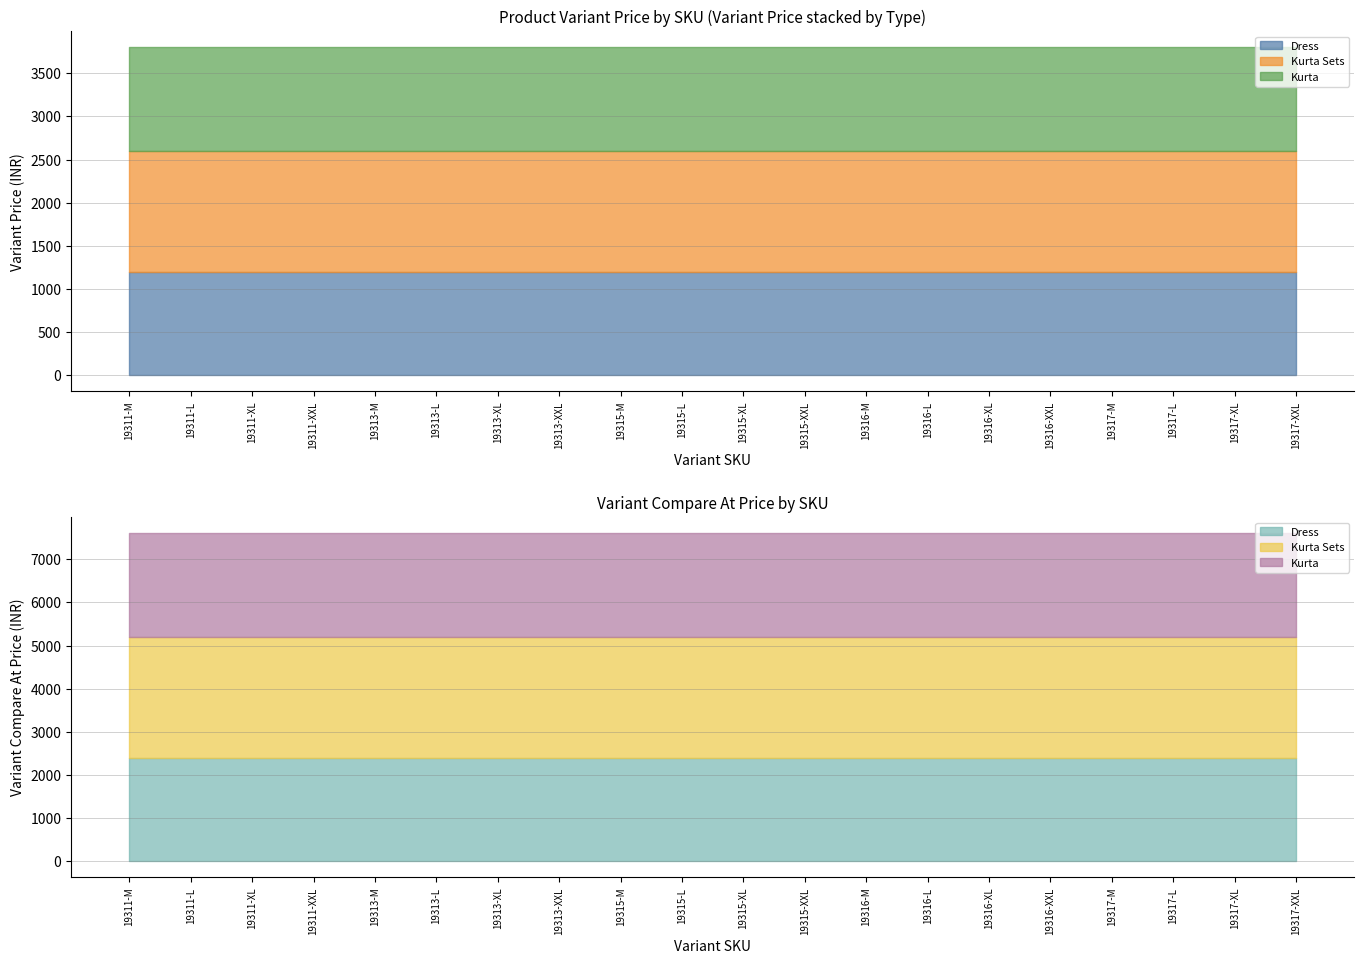

Reading right to left, extract all data points from this chart.

Dress: 1200	1200	1200	1200	1200	1200	1200	1200	1200	1200	1200	1200	1200	1200	1200	1200	1200	1200	1200	1200
Kurta Sets: 1400	1400	1400	1400	1400	1400	1400	1400	1400	1400	1400	1400	1400	1400	1400	1400	1400	1400	1400	1400
Kurta: 1200	1200	1200	1200	1200	1200	1200	1200	1200	1200	1200	1200	1200	1200	1200	1200	1200	1200	1200	1200